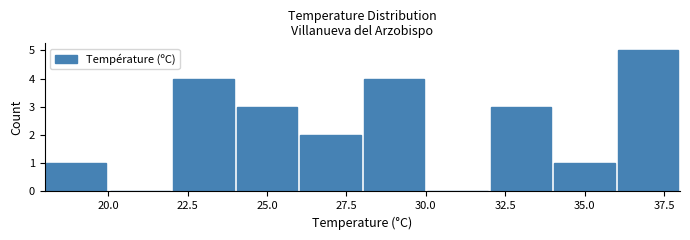

How tall is the bar that spans 36 to 38 on the x-axis? The values are not printed on the chart, so give them approximately, as read against the axis.

5